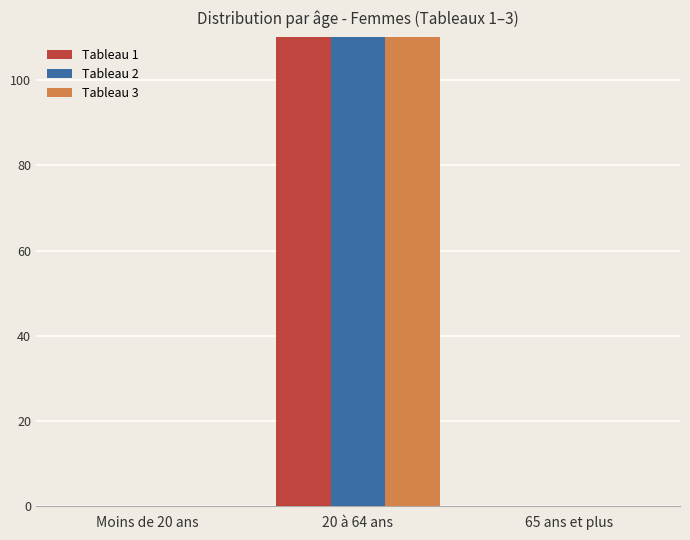

Are the bars grouped side by side (vs. stacked)?

Yes